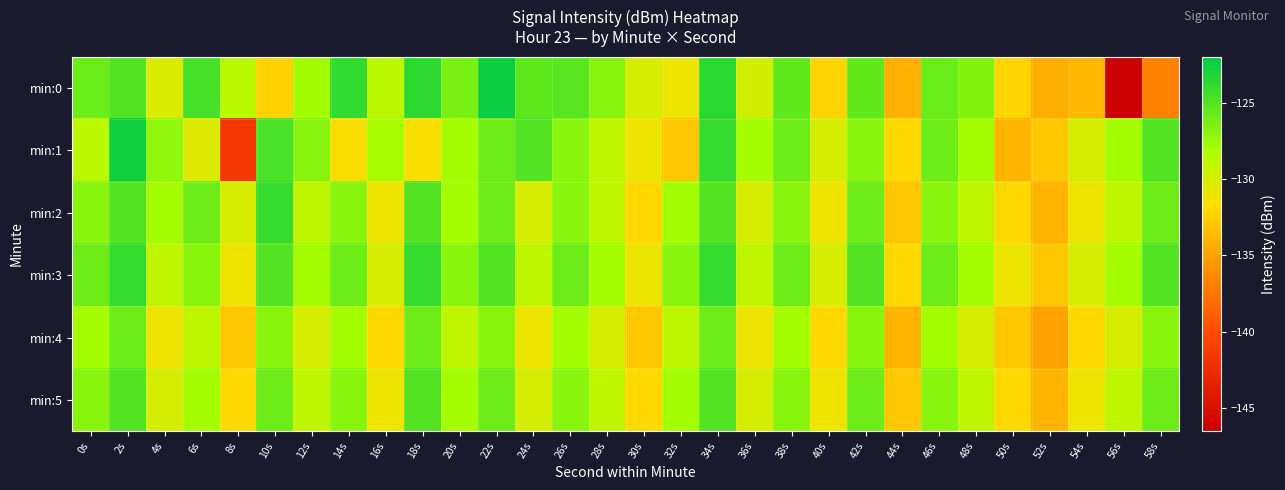

What is the total value across all series at 12s?

-770.8